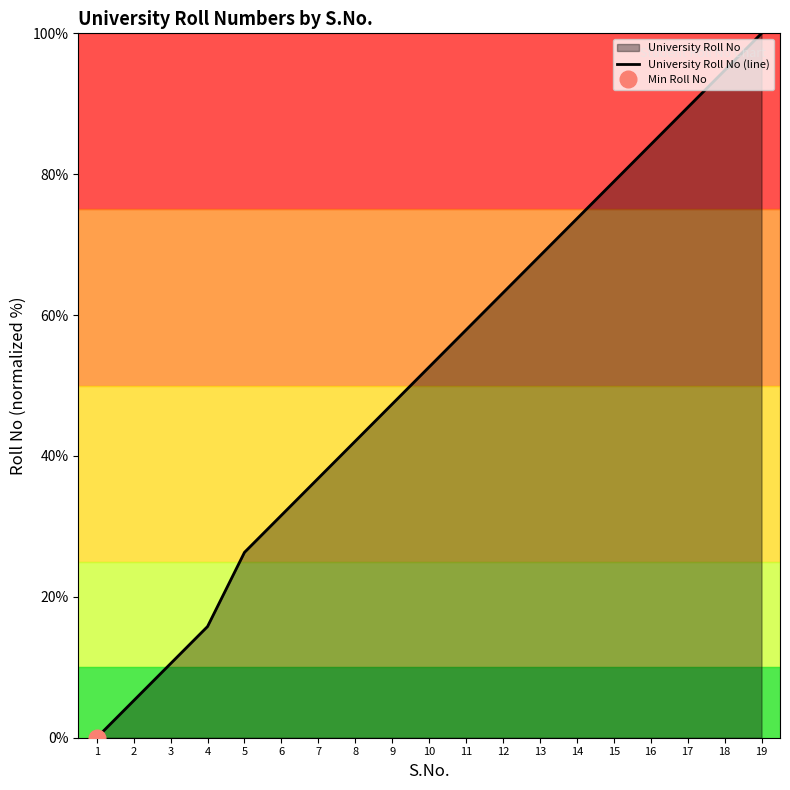

The chart shows a value of 57.9 at 11. True or false?

True